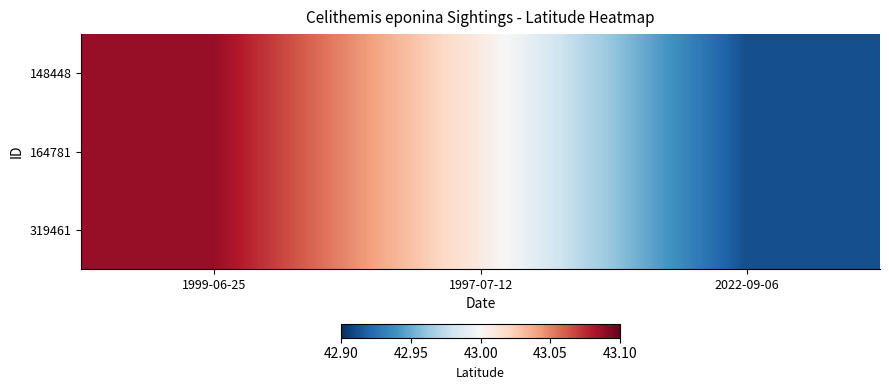

Which series has the widest spread of values?

148448